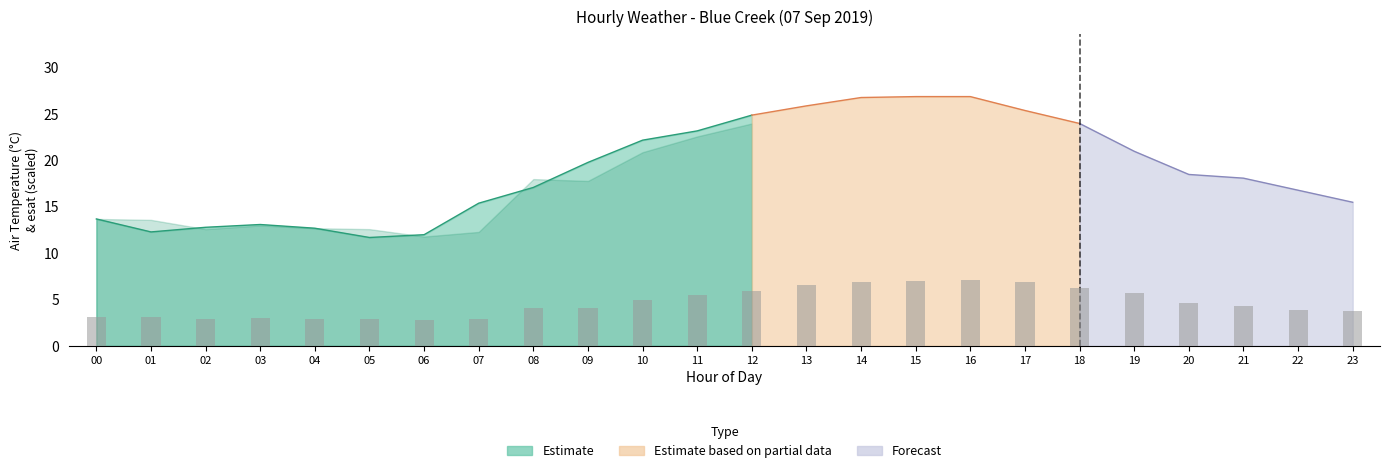

What is the difference between the values at 10 and 15?

2.0